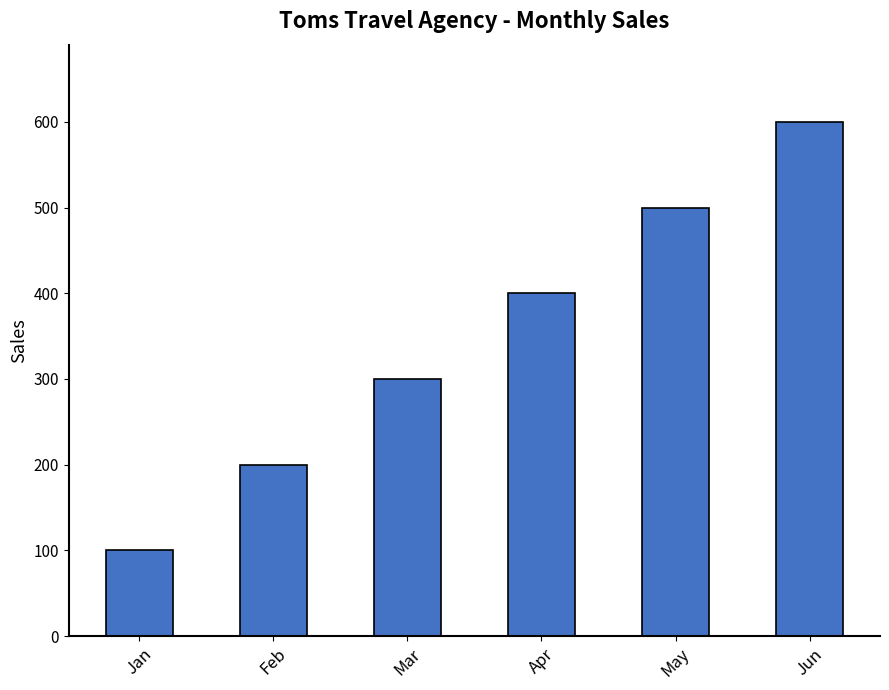

List the labels in order of value, largest first.

Jun, May, Apr, Mar, Feb, Jan